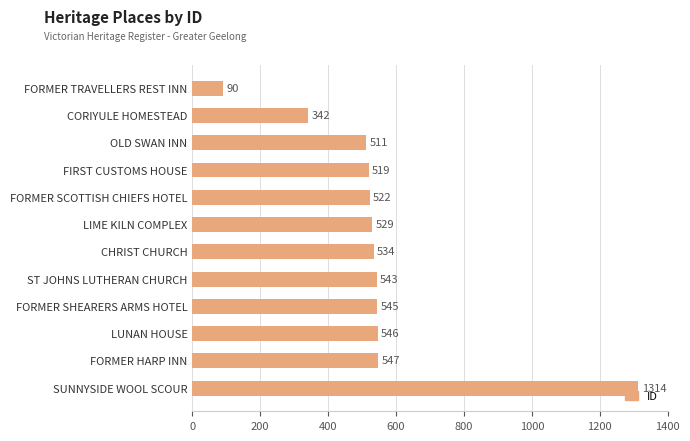

How many distinct data groups are displayed?

1